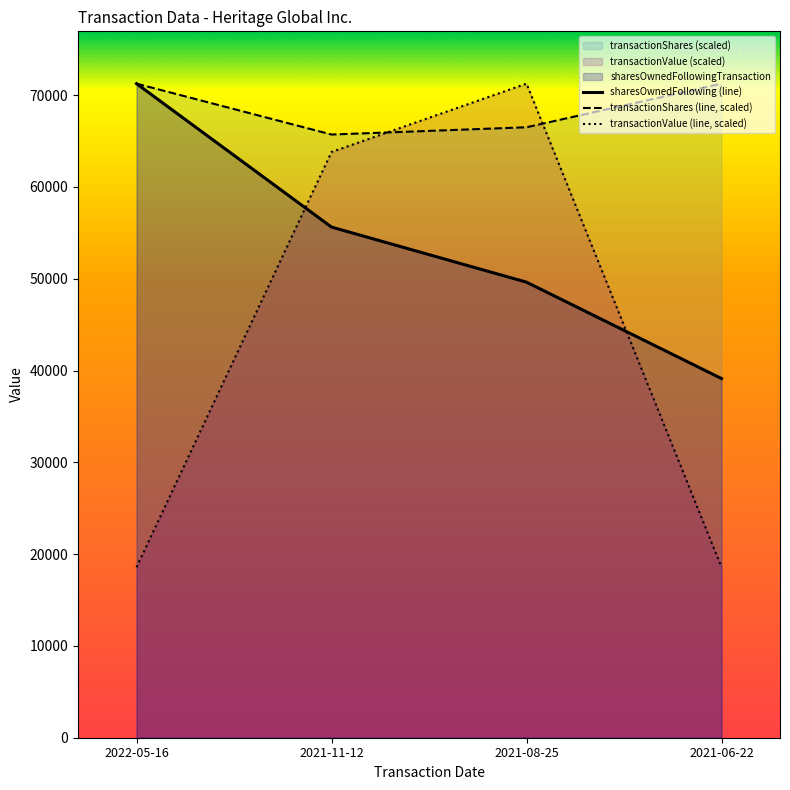

What is the value of the transactionShares (line, scaled) point at the 3rd from the left?

66500.0